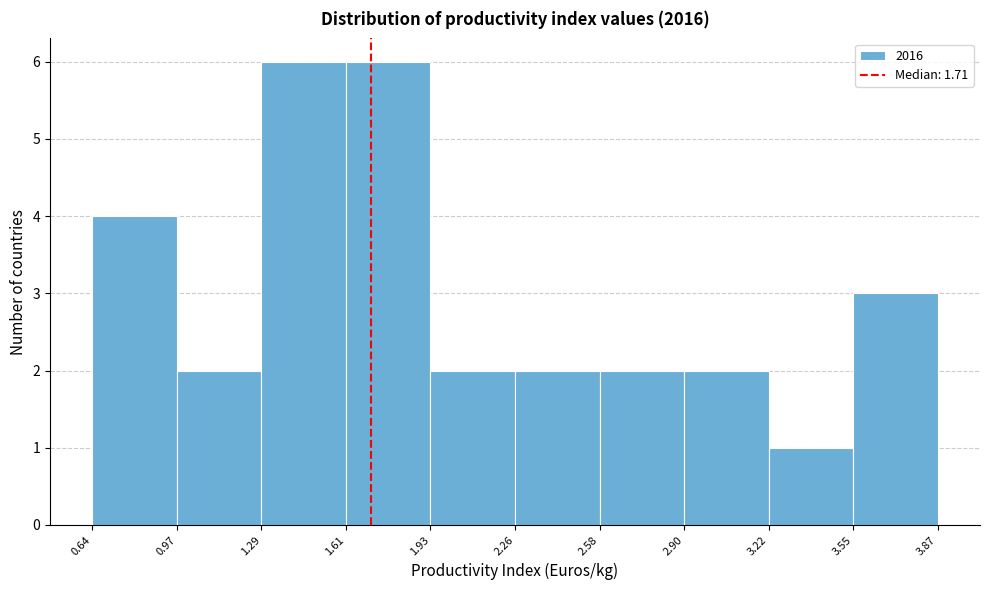

Reading left to right, transcribe this chart: for each bar, give the range it covers on the x-axis and its height. The values are not printed on the chart, so give them approximately, as read against the axis.

0.64 to 0.97: 4
0.97 to 1.29: 2
1.29 to 1.61: 6
1.61 to 1.93: 6
1.93 to 2.26: 2
2.26 to 2.58: 2
2.58 to 2.90: 2
2.90 to 3.22: 2
3.22 to 3.55: 1
3.55 to 3.87: 3